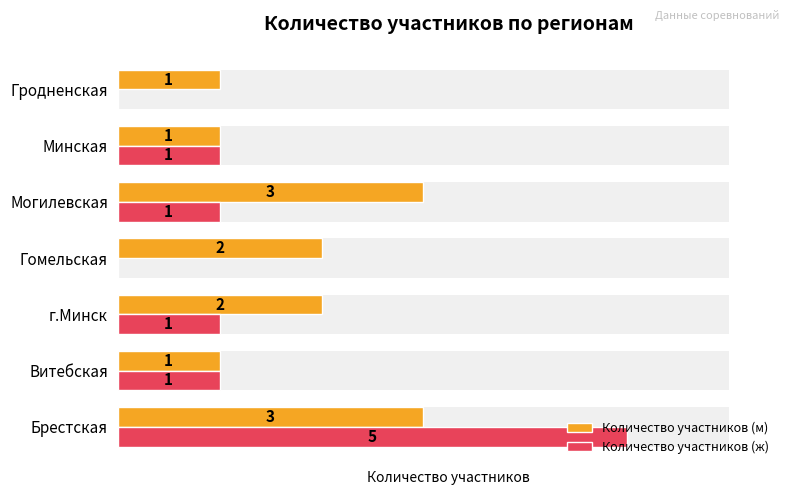

List the labels in order of Количество участников (м) value, smallest first.

Витебская, Минская, Гродненская, г.Минск, Гомельская, Брестская, Могилевская